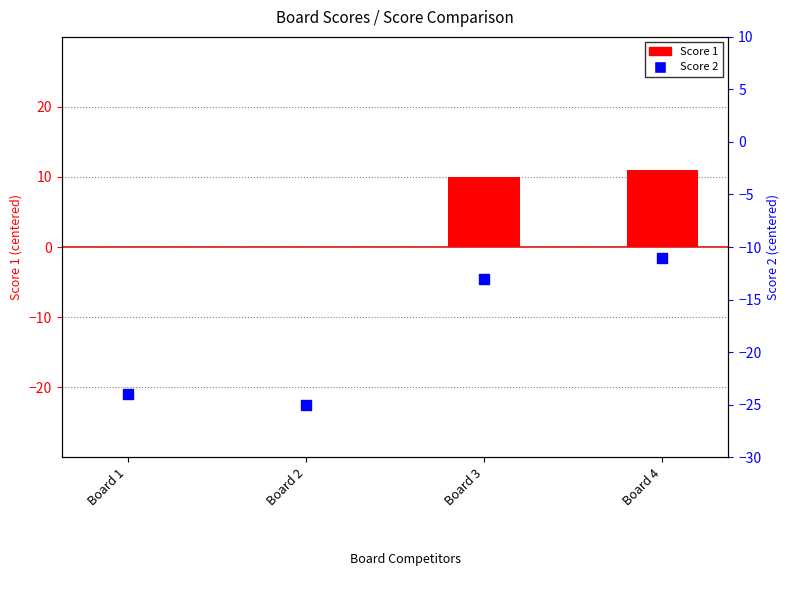

Which series has the widest spread of Y values?

Score 2